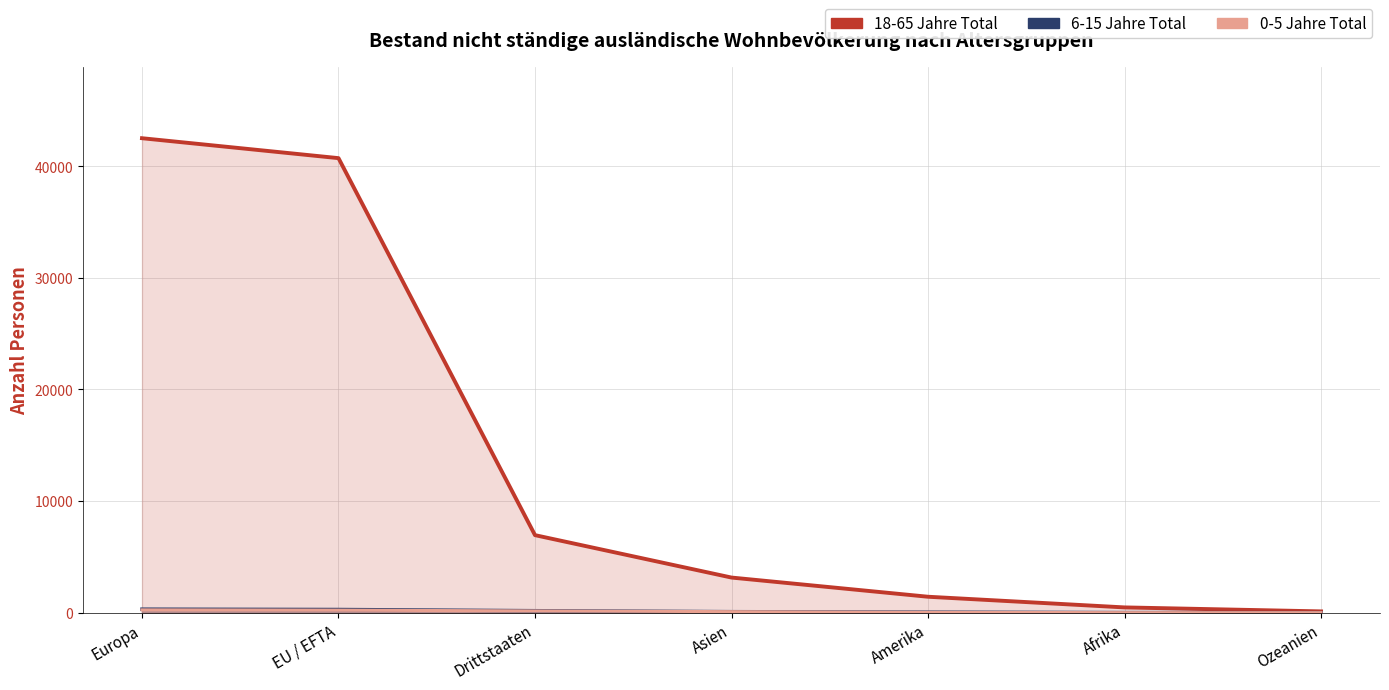

Does the chart display data point markers on the line(s)?

No